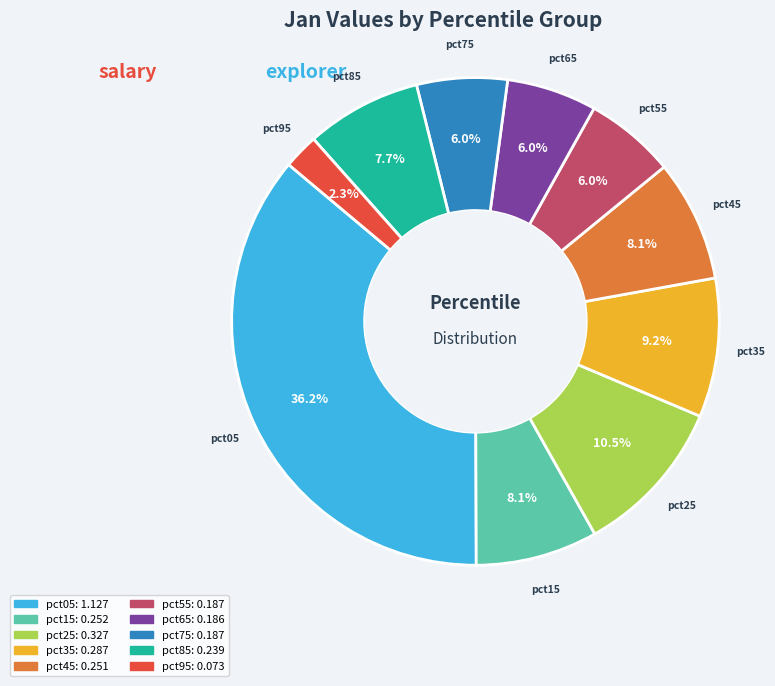

To the nearest percent, what is the difference between the pct95 and pct05 slice percentages?

34%